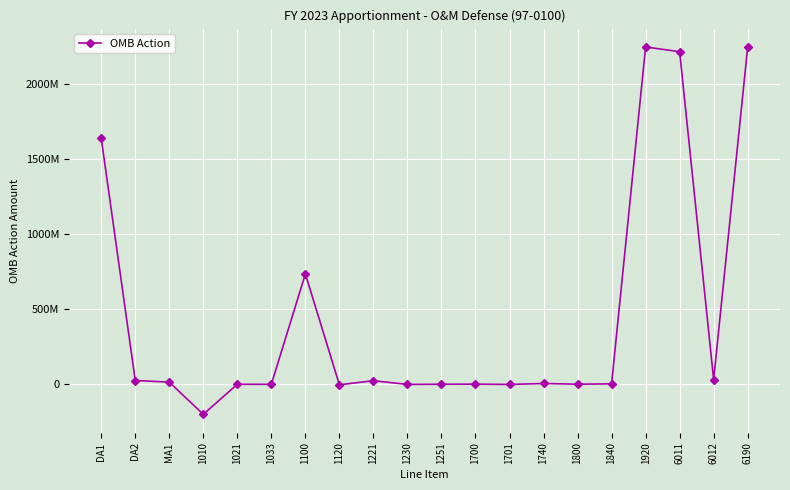

Is this an area chart (filled region under the line)?

No